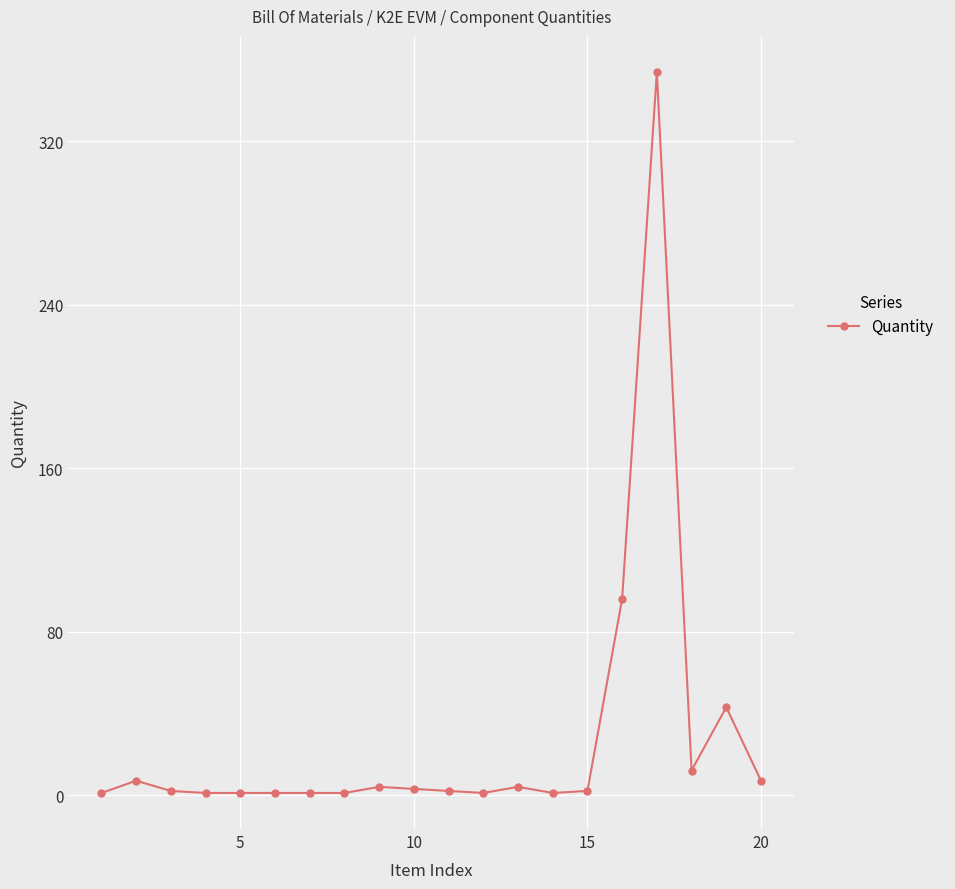

What is the maximum value shown in the chart?

354